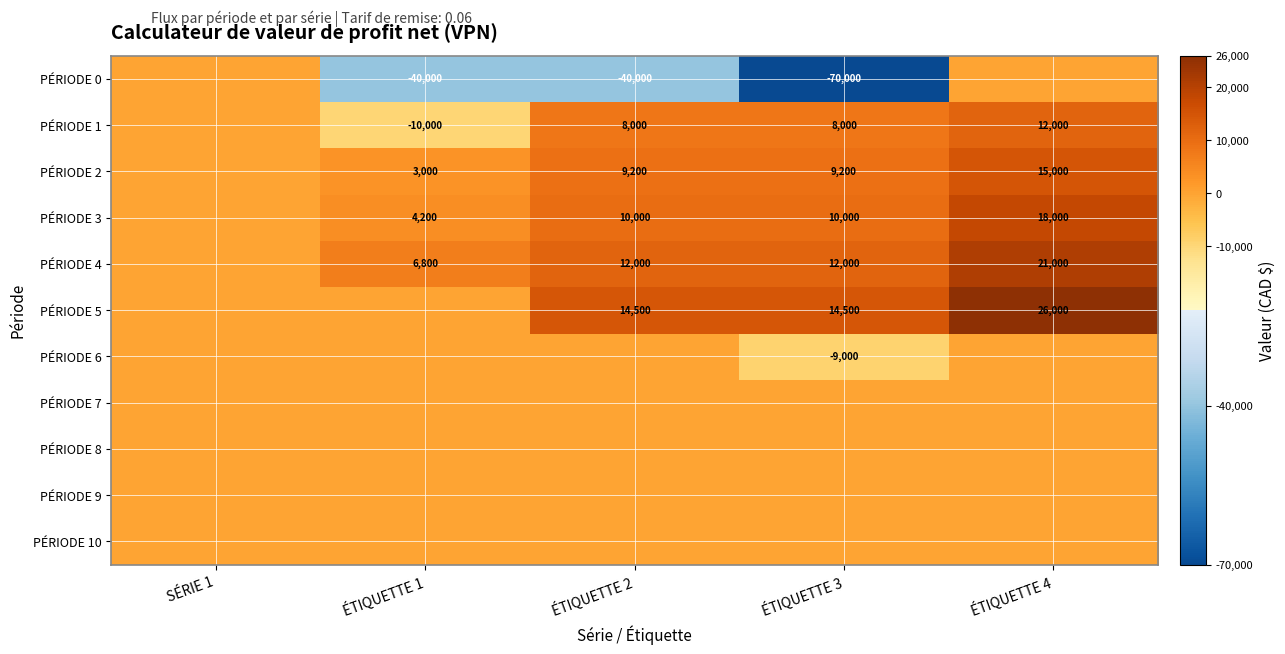

What is the minimum value shown in the chart?

-70000